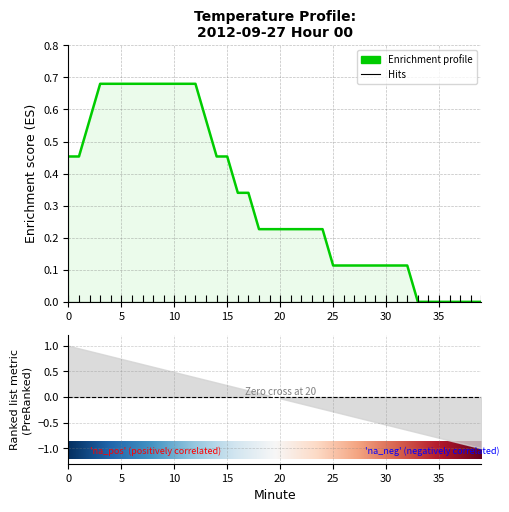

True or false: the data shows 0.7 at 14.

False